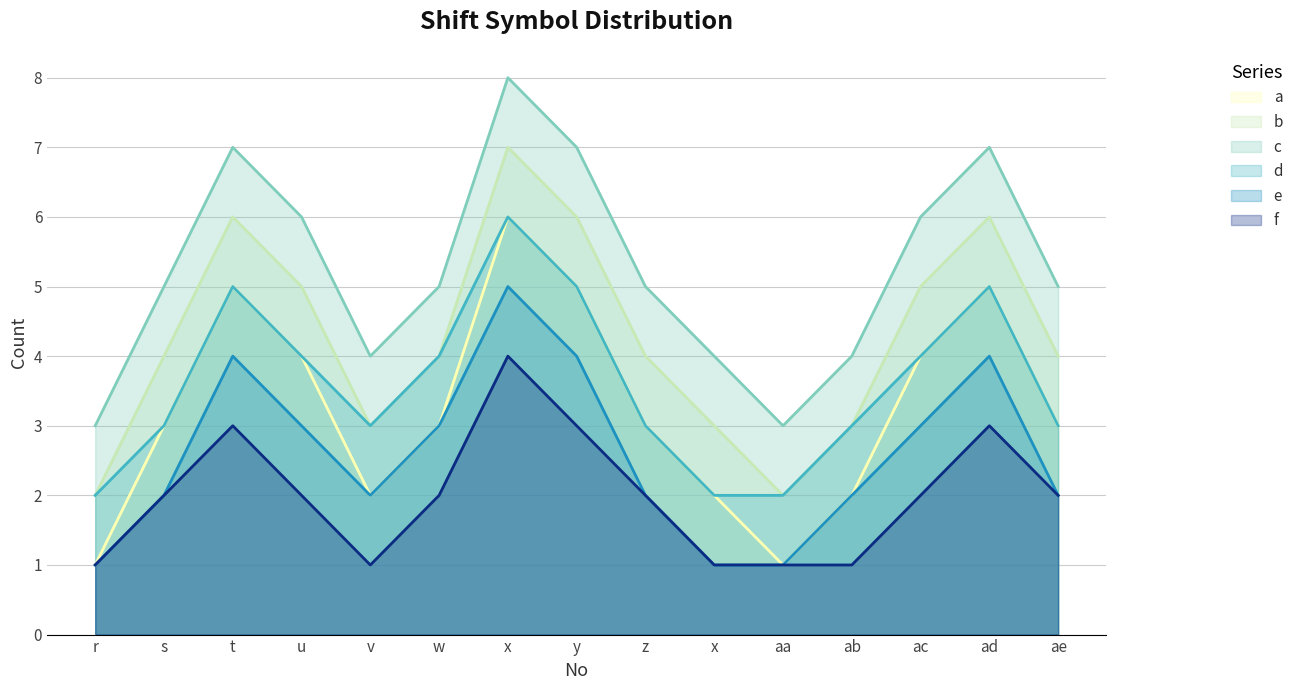

Rank the series at x from highest to lowest value.

c, b, a, d, e, f